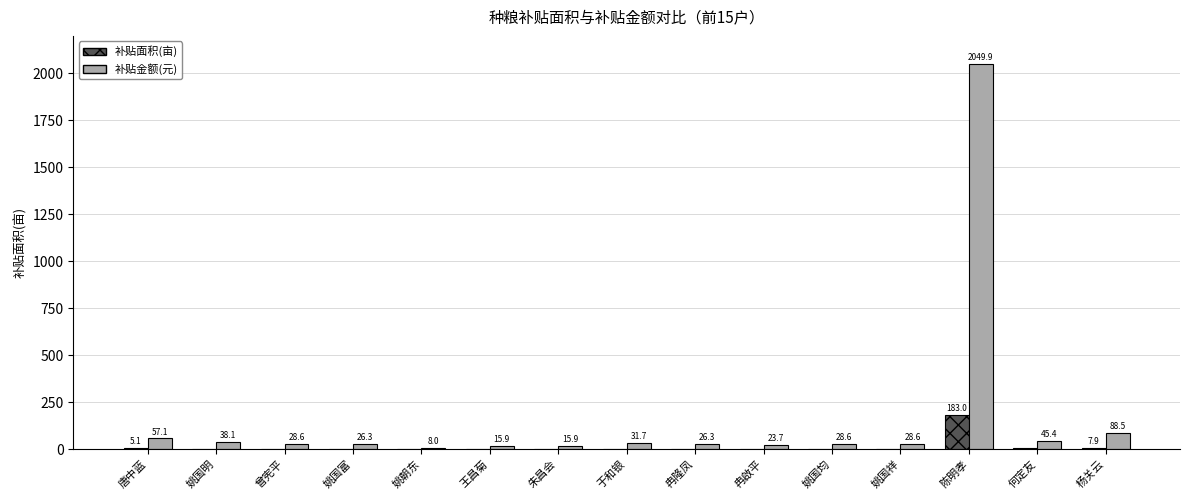

Between 姚国明 and 姚国均, which series saw the biggest shift?

补贴金额(元)